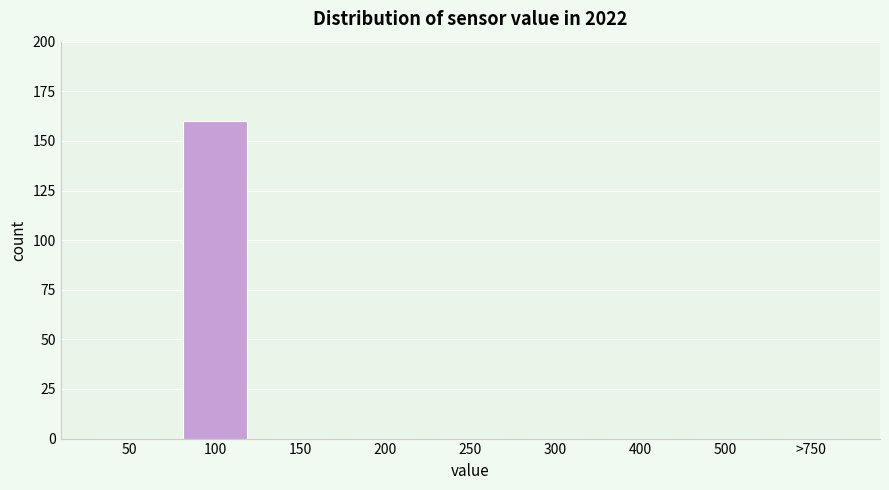

Reading right to left, what are all the values shown in this chart?

>750=0	500=0	400=0	300=0	250=0	200=0	150=0	100=160	50=0